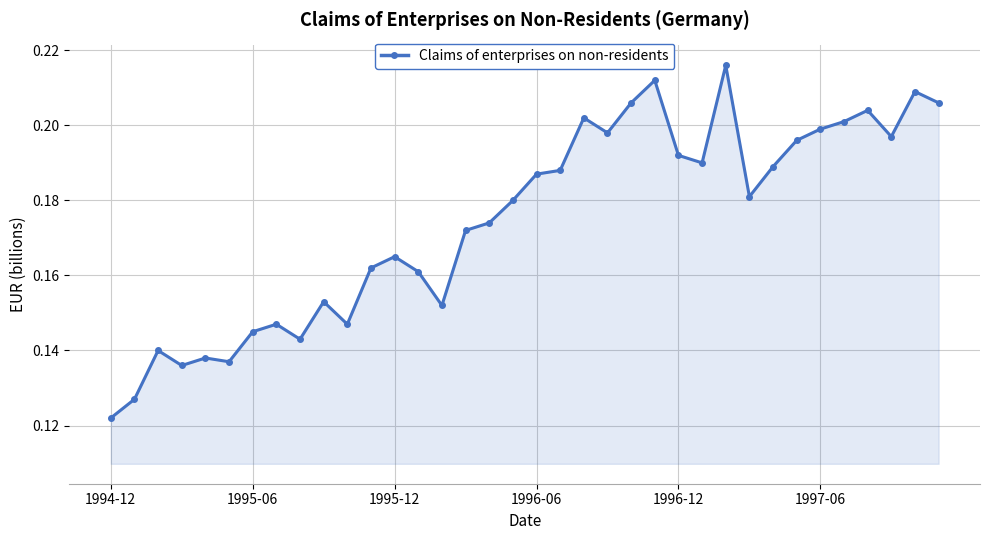

True or false: the data has more than 0 interior local peaks.

True